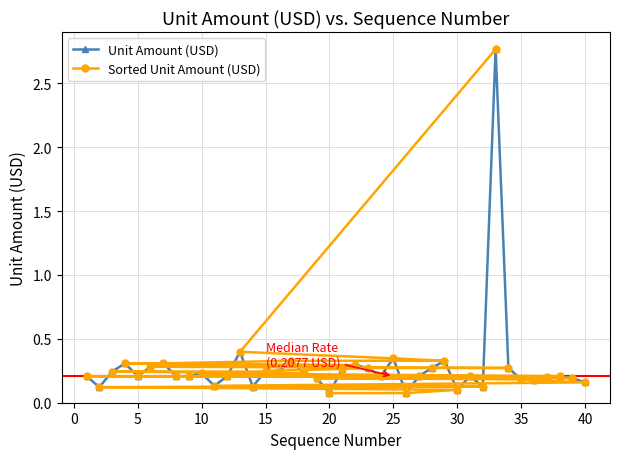

Does the chart have visible grid lines?

Yes